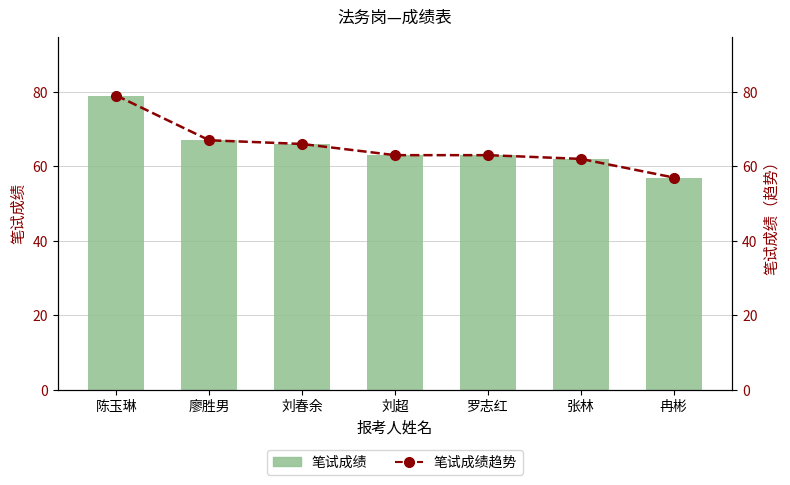

Which has a higher value, 刘超 or 廖胜男?

廖胜男